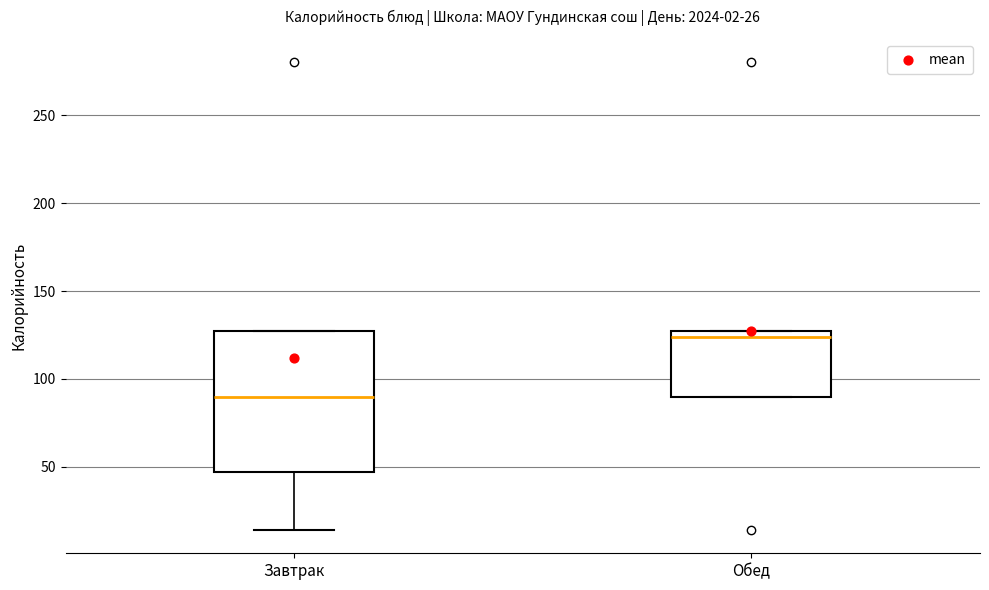

Where is the upper edge of the box for Обед on the y-axis? The values are not printed on the chart, so give them approximately, as read against the axis.

125